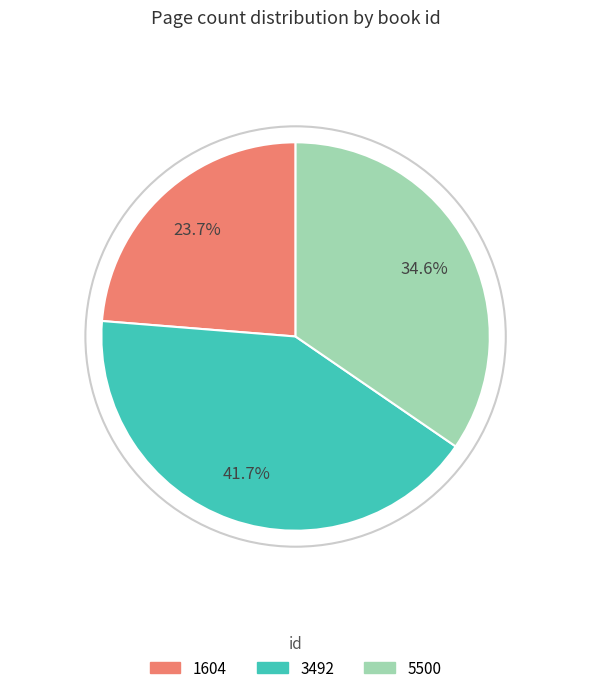

Rank the categories by value from highest to lowest.

3492, 5500, 1604